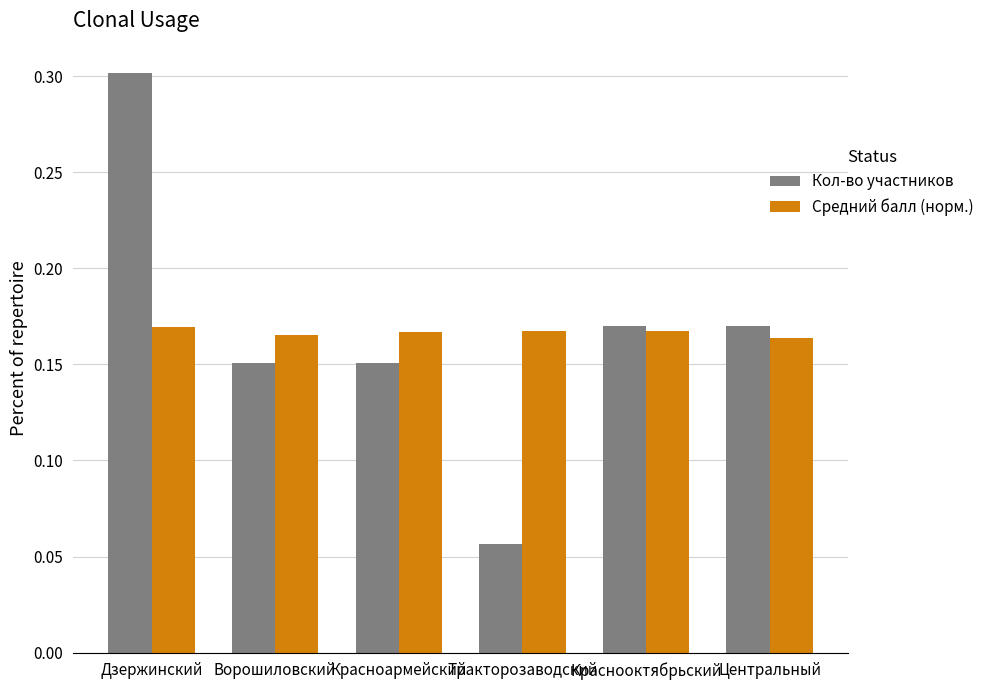

What is the label of the 1st bar from the left?

Дзержинский